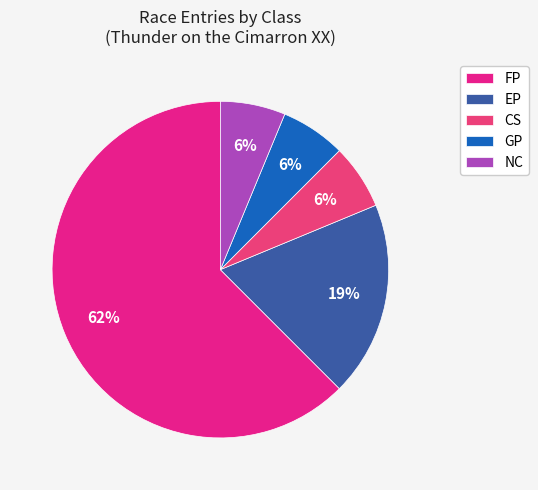

To the nearest percent, what is the difference between the largest and smallest slice percentages?

56%